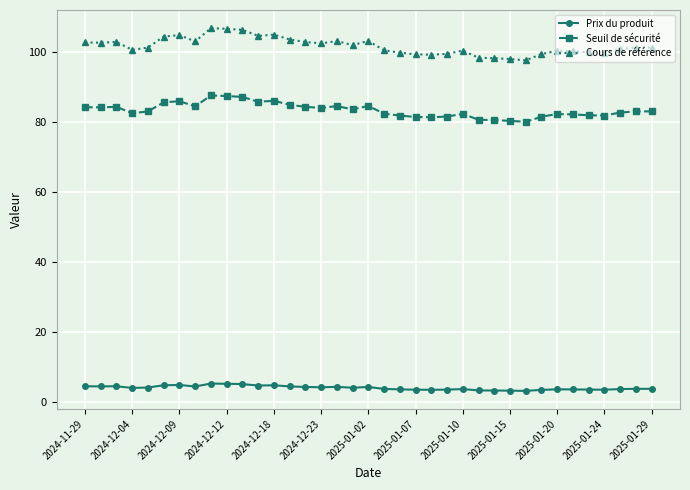

True or false: Seuil de sécurité and Prix du produit intersect in this chart.

False